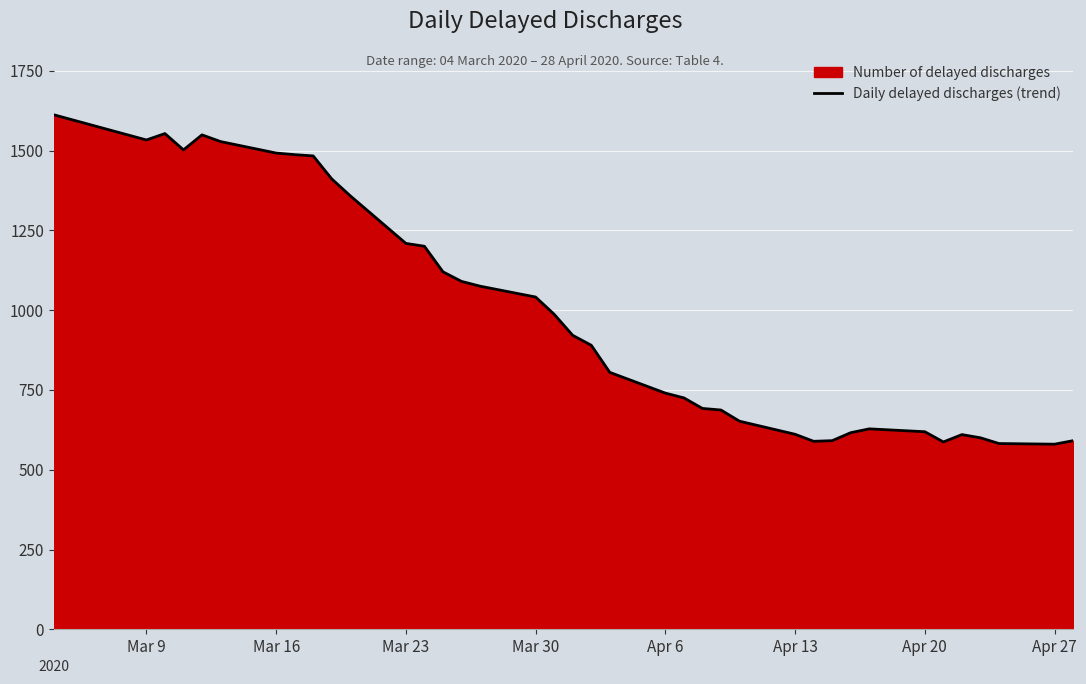

How many interior local valleys (lower than both neighbors) does the data have?

5